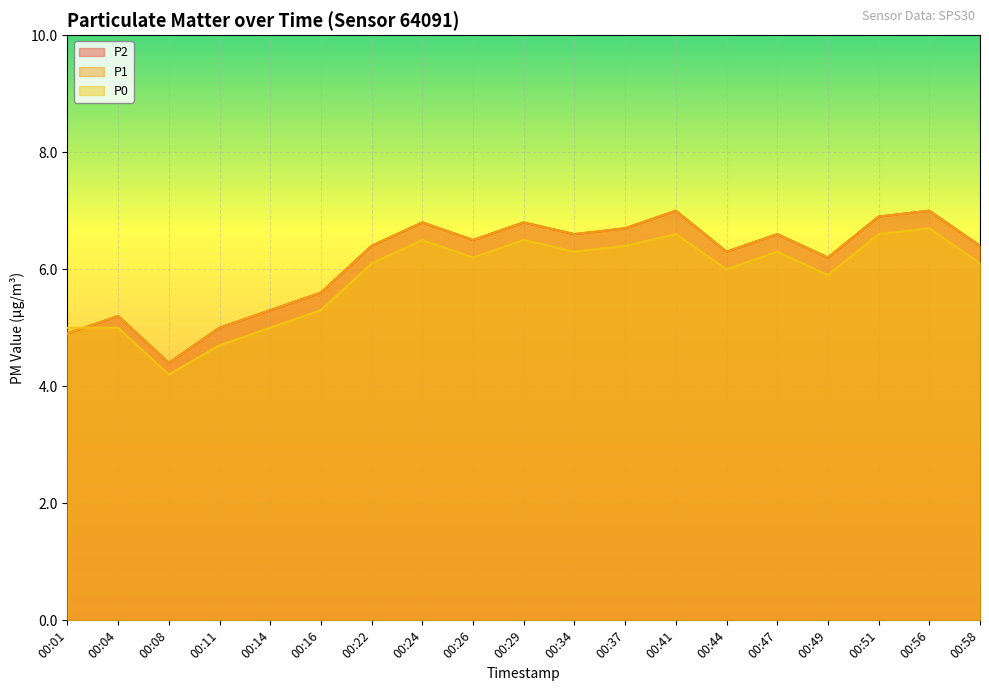

How many intersections are there between P2 and P0?

1